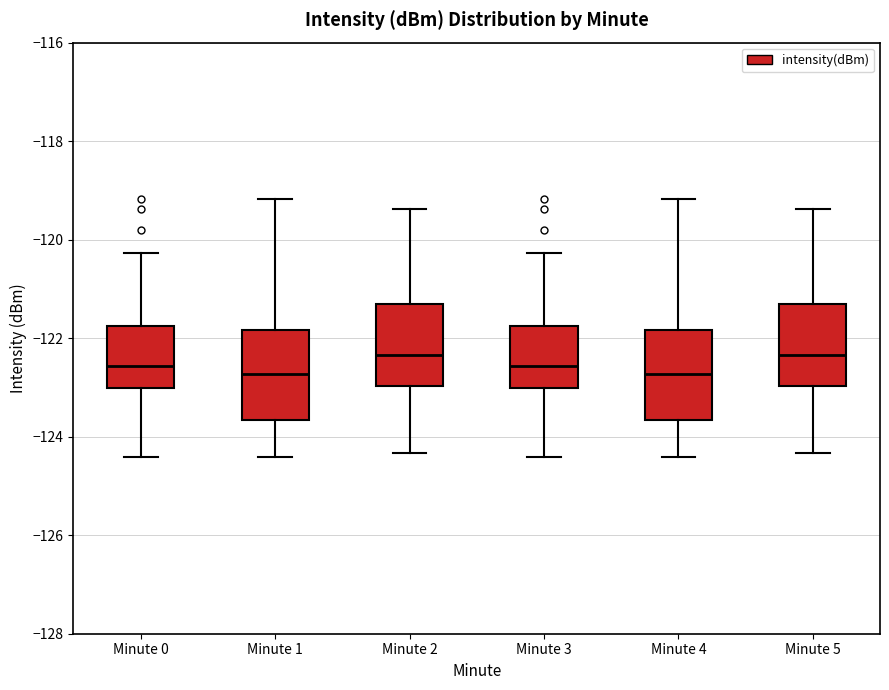

Reading left to right, transcribe this box plot: for each box, give where its median line is, the range the box spans, and where its two whiskers end, as read against the y-axis. The values are not printed on the chart, so give them approximately, as read against the axis.

Minute 0: median -122.6, box -123.0 to -121.8, whiskers -124.4 to -120.2
Minute 1: median -122.8, box -123.6 to -121.8, whiskers -124.4 to -119.2
Minute 2: median -122.4, box -123.0 to -121.2, whiskers -124.4 to -119.4
Minute 3: median -122.6, box -123.0 to -121.8, whiskers -124.4 to -120.2
Minute 4: median -122.8, box -123.6 to -121.8, whiskers -124.4 to -119.2
Minute 5: median -122.4, box -123.0 to -121.2, whiskers -124.4 to -119.4